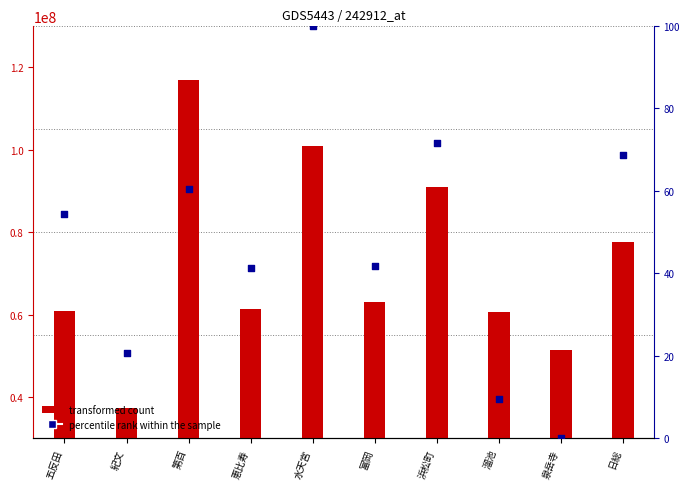

At how many categories does at least one series exceed 30469746?

10